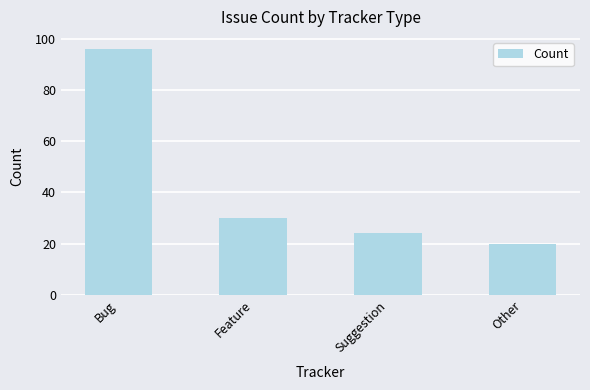

At which label does the data first exceed 30?

Bug